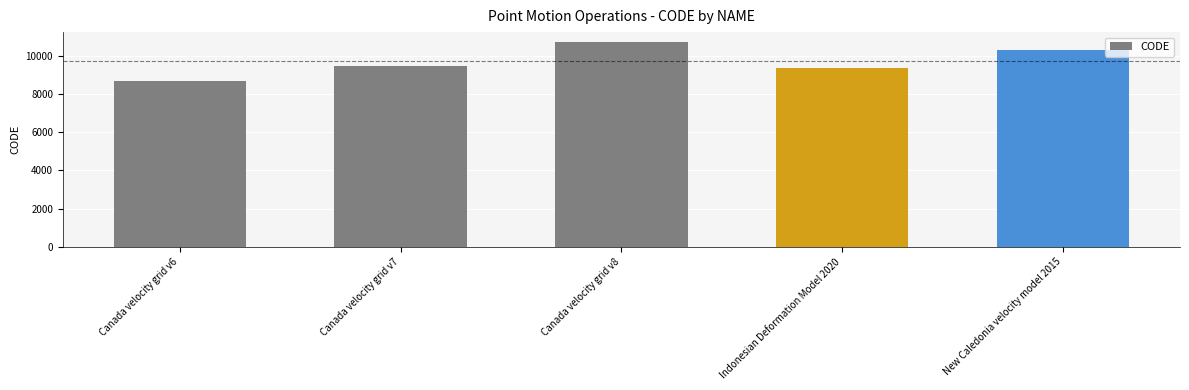

What position from the left is Canada velocity grid v8?

3